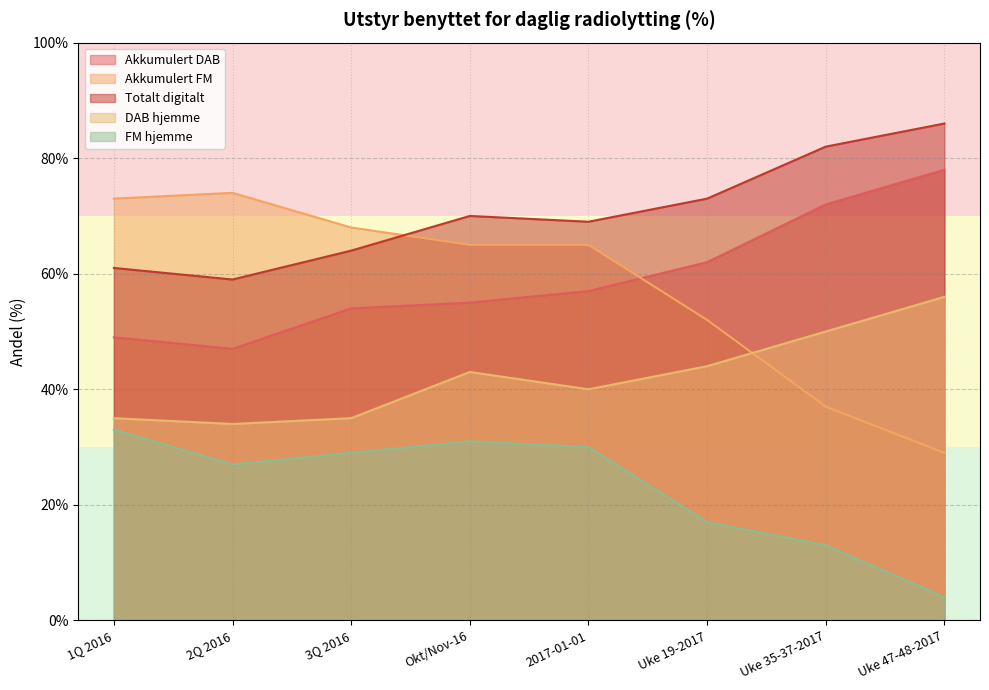

Which has a higher value, 2Q 2016 or Uke 47-48-2017?

Uke 47-48-2017